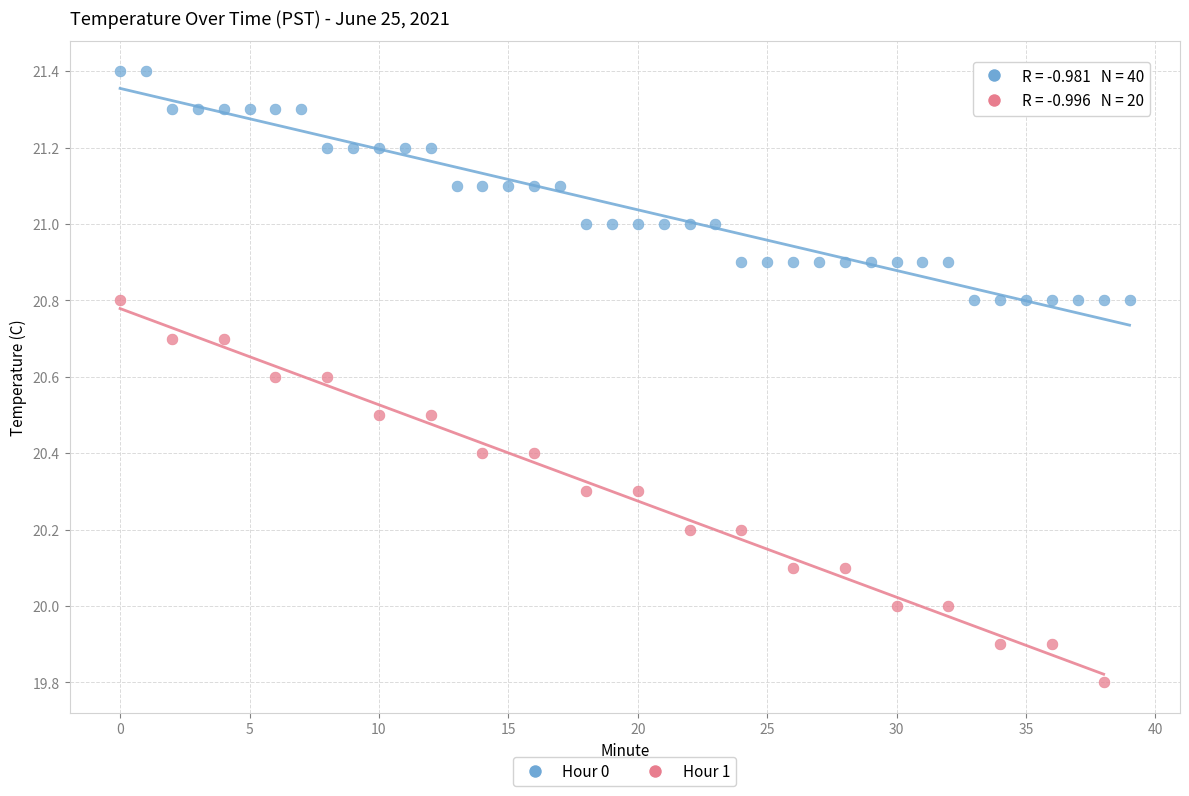

Which series reaches the minimum Y coordinate?

Hour 1